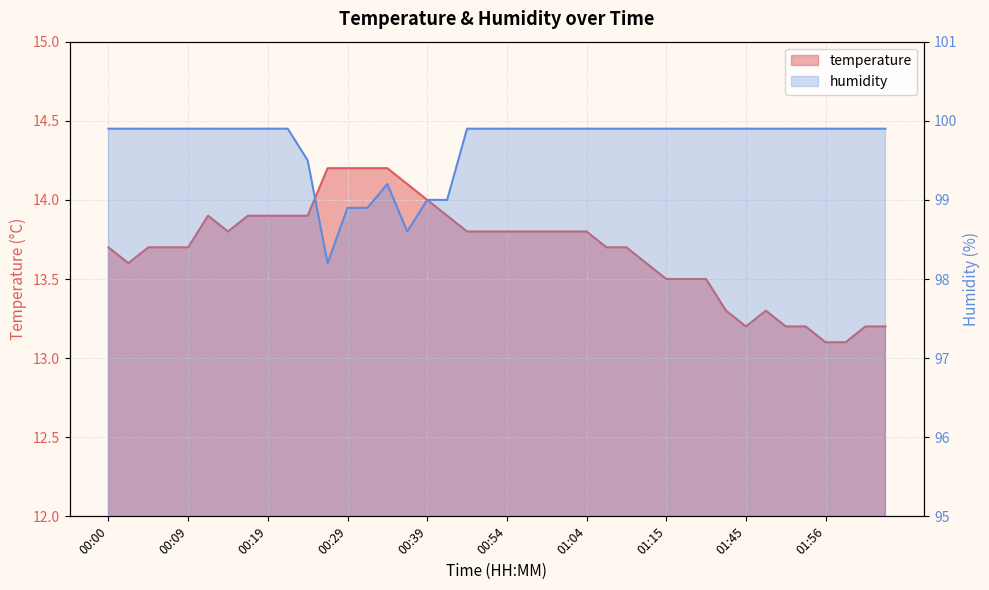

What are all the series names shown in the legend?

temperature, humidity